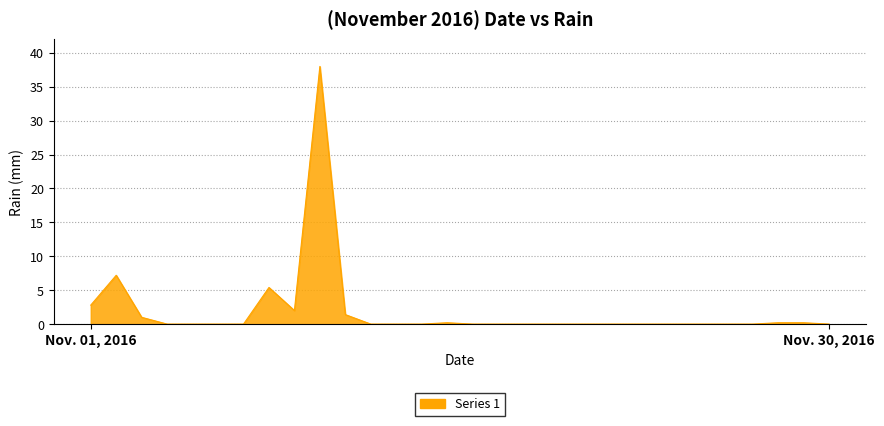

What is the greatest value displayed?

38.0